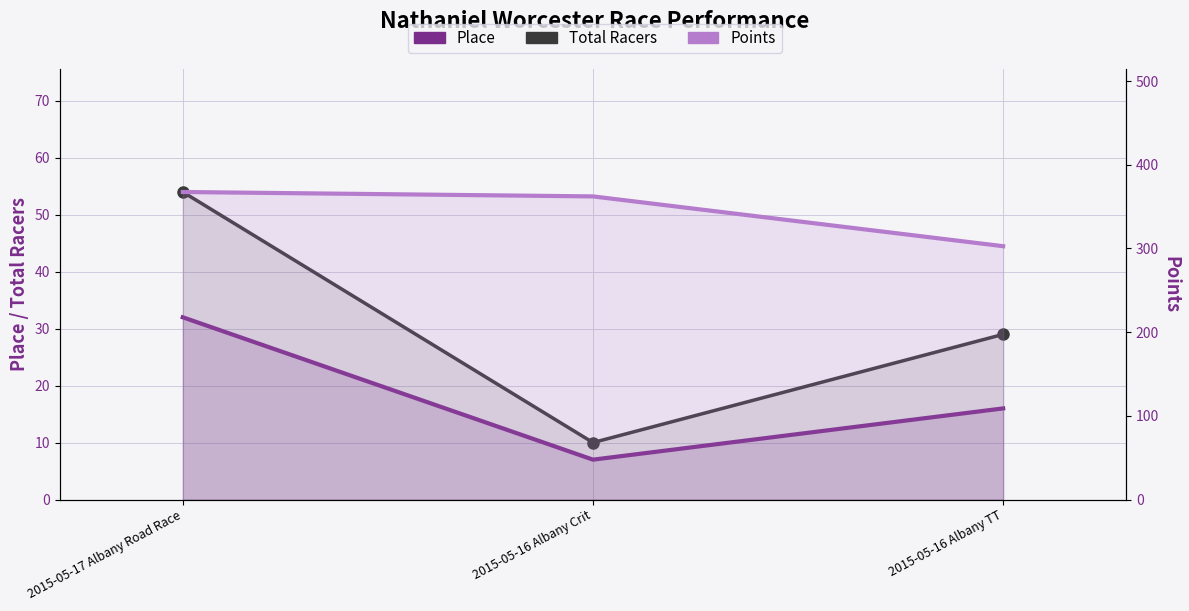

Reading left to right, extract all data points from this chart.

Place: 32.0	7.0	16.0
Total Racers: 54.0	10.0	29.0
Points: 367.4	362.2	302.7